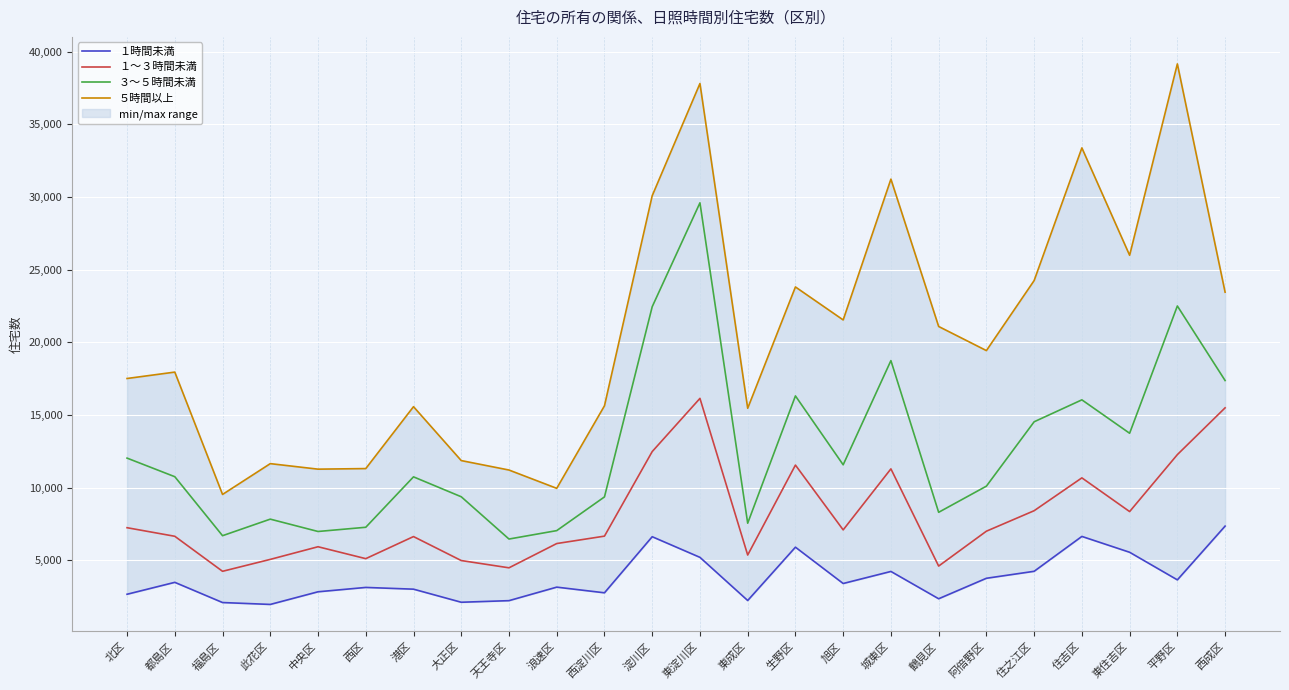

List the series in order of their peak value, lowest first.

１時間未満, １～３時間未満, ３～５時間未満, ５時間以上